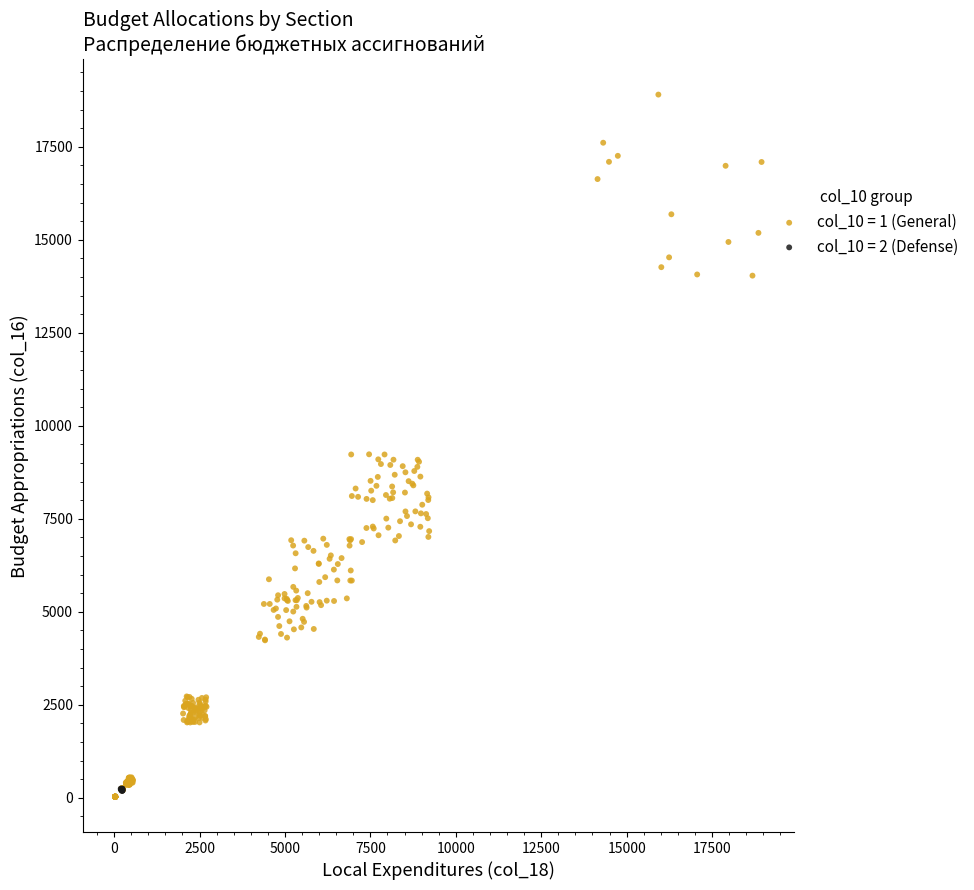

Which series contains the highest Y value?

col_10 = 1 (General)